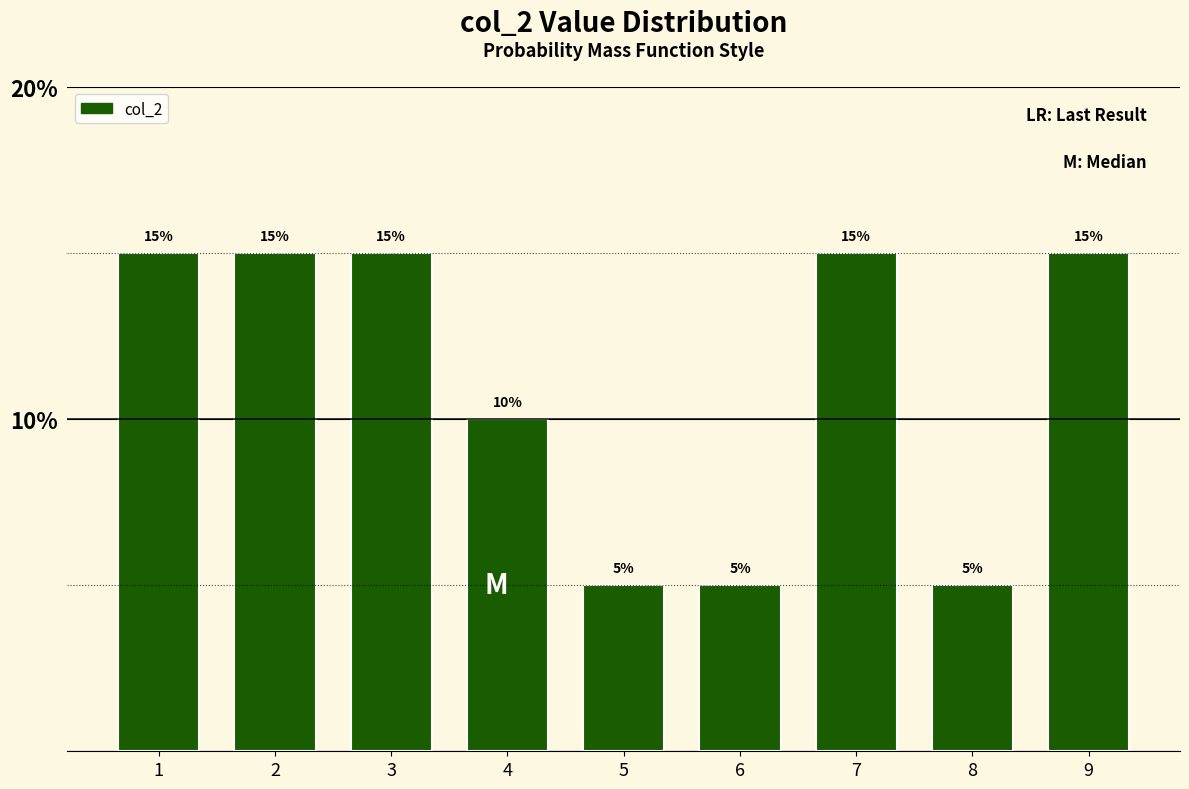

Reading right to left, what are all the values shown in this chart?

9=15	8=5	7=15	6=5	5=5	4=10	3=15	2=15	1=15